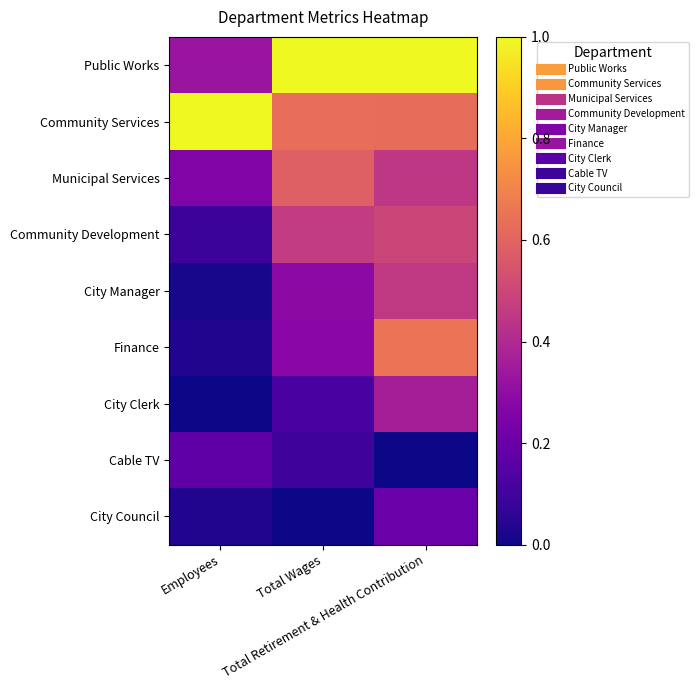

At which category is the sum across all series the highest?

Total Retirement & Health Contribution